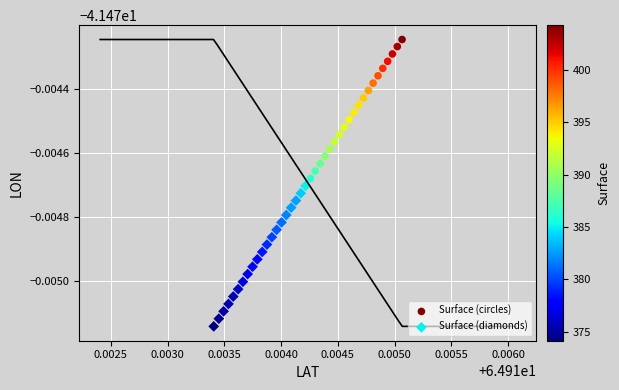

Which series reaches the minimum Y coordinate?

Surface (diamonds)